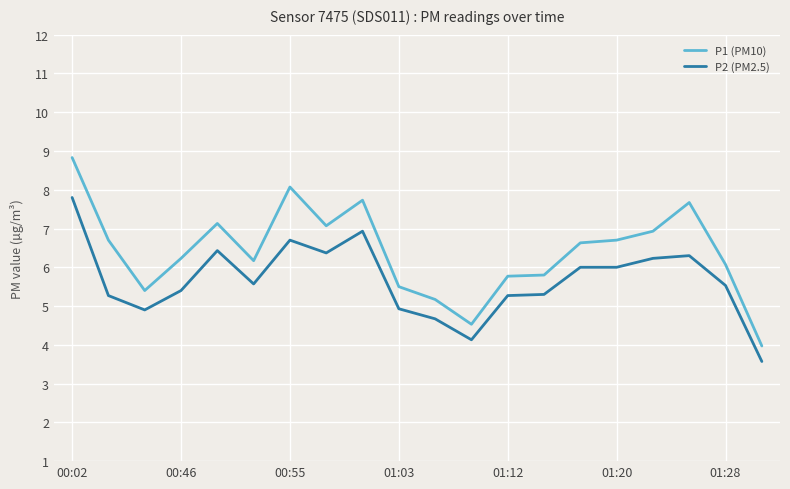

What is the greatest value displayed?

8.8